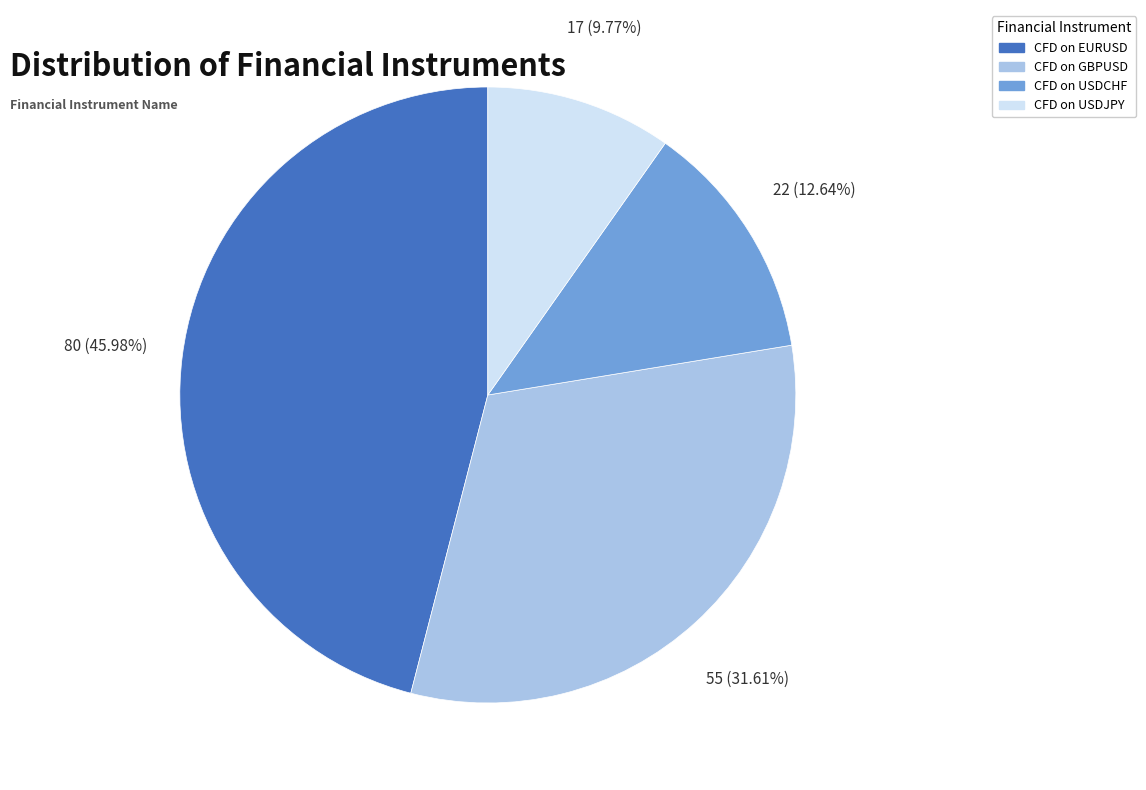

Count the number of slices in the pie.

4